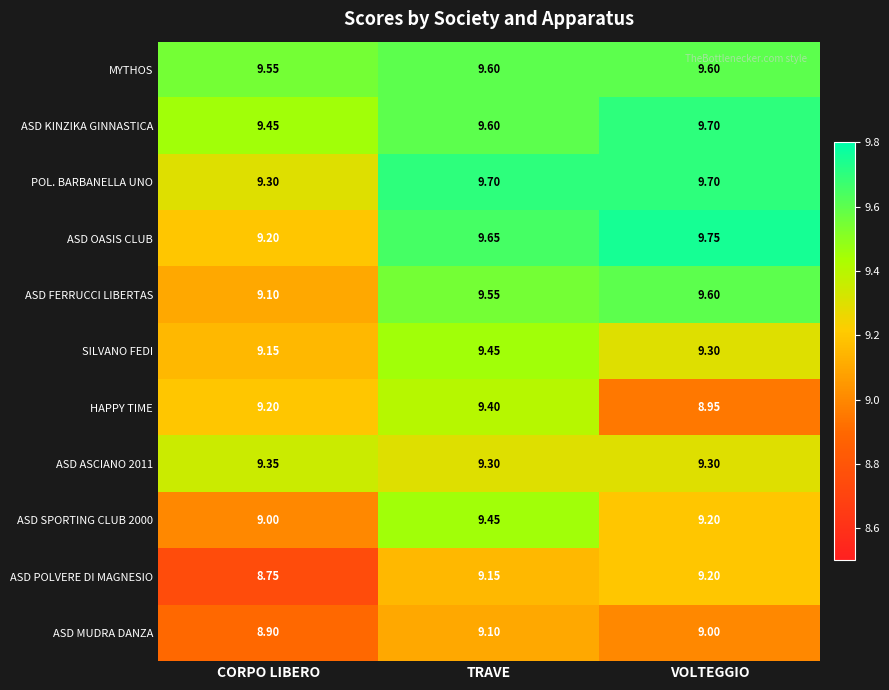

Which category has the highest value across all series?

VOLTEGGIO